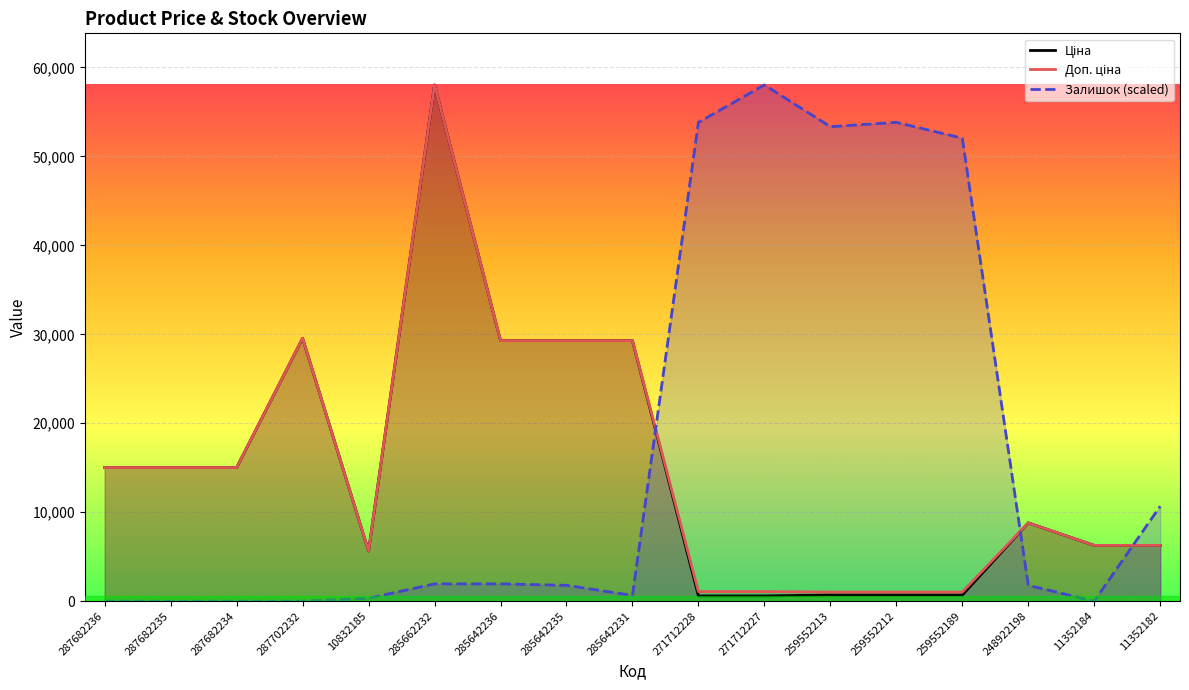

Which label corresponds to the smallest value in the chart?

287682236